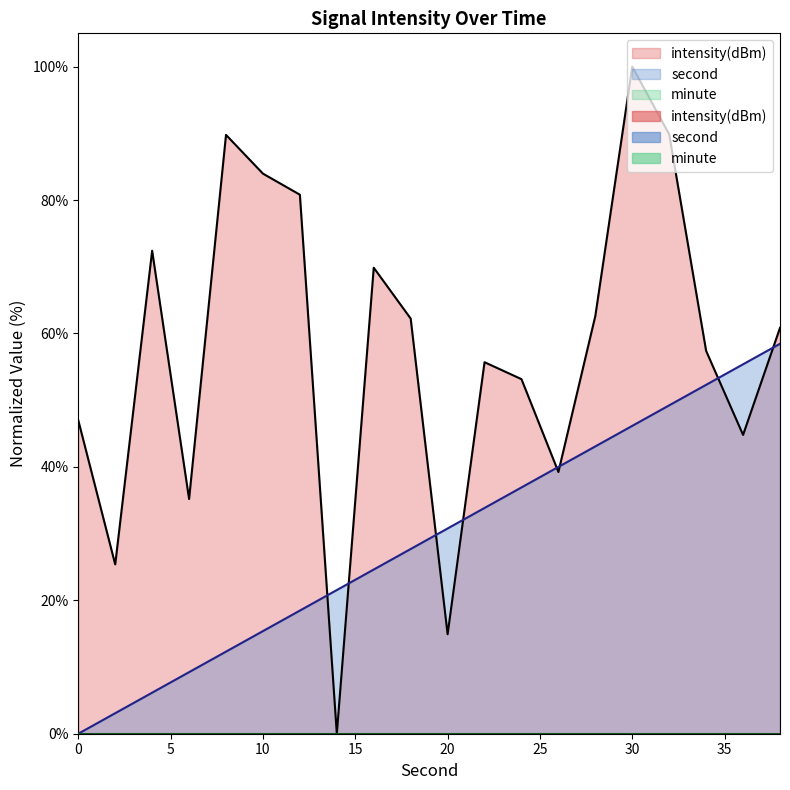

Reading right to left, extract all data points from this chart.

second: 38=58.5	36=55.4	34=52.3	32=49.2	30=46.2	28=43.1	26=40.0	24=36.9	22=33.8	20=30.8	18=27.7	16=24.6	14=21.5	12=18.5	10=15.4	8=12.3	6=9.2	4=6.2	2=3.1	0=0.0
intensity(dBm): 38=60.8	36=44.8	34=57.4	32=89.9	30=100.0	28=62.6	26=39.2	24=53.2	22=55.7	20=14.9	18=62.2	16=69.9	14=0.0	12=80.8	10=84.0	8=89.8	6=35.2	4=72.4	2=25.4	0=47.0